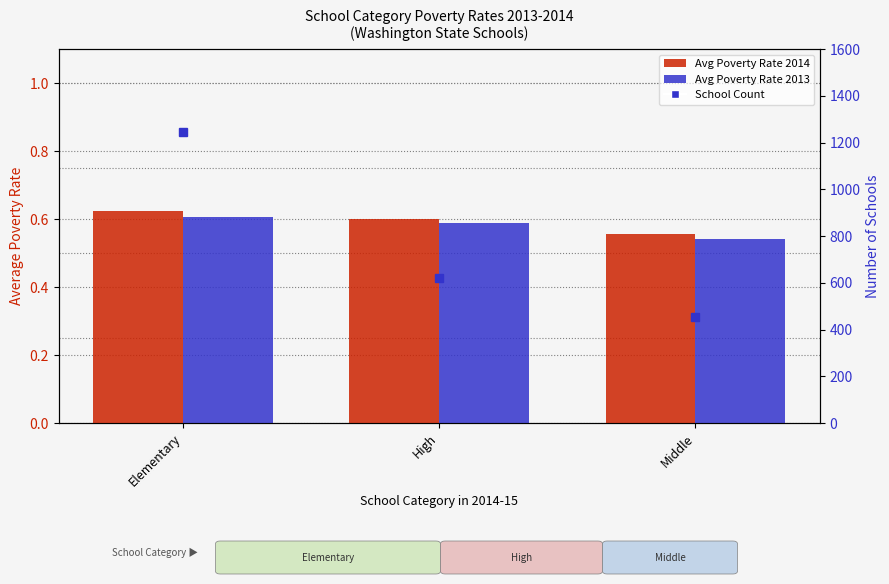

What are all the series names shown in the legend?

Avg Poverty Rate 2014, Avg Poverty Rate 2013, School Count